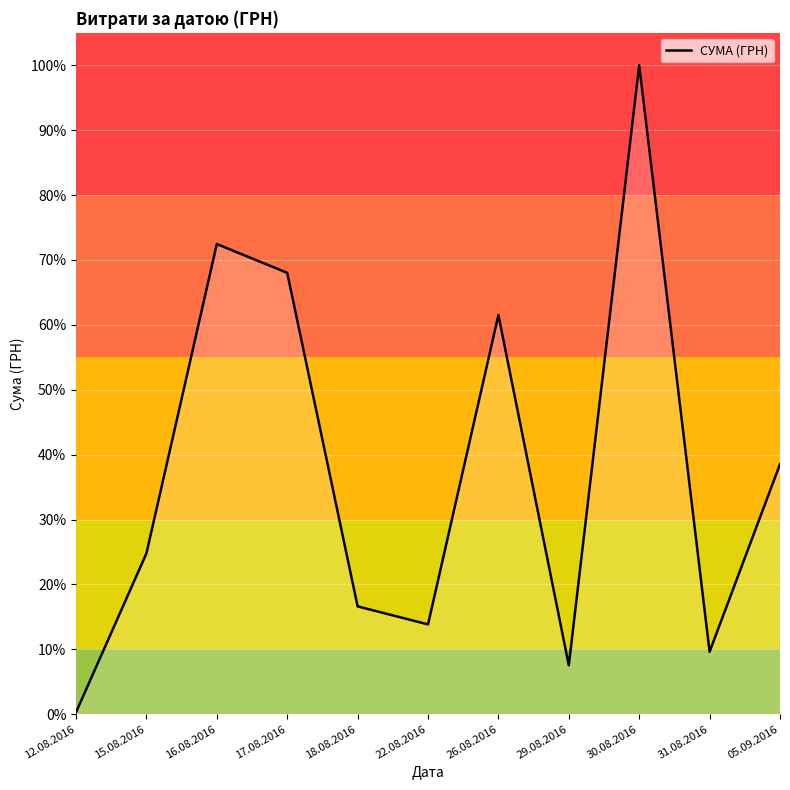

What value does the data have at 17.08.2016?

68.0